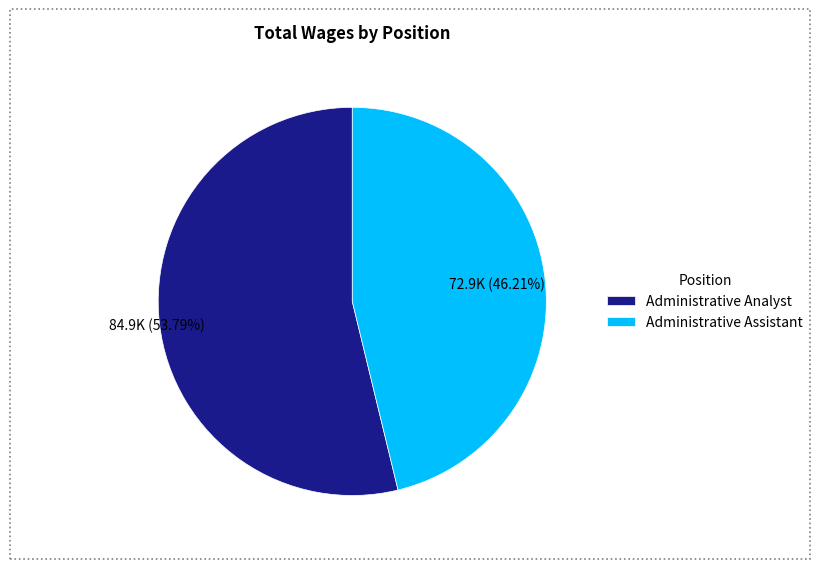

How many segments does this pie chart have?

2